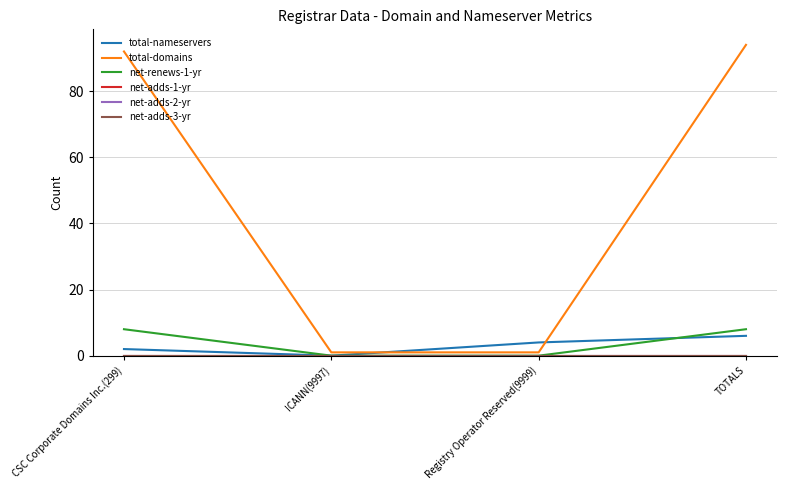

True or false: net-adds-2-yr has a value of 0 at TOTALS.

True